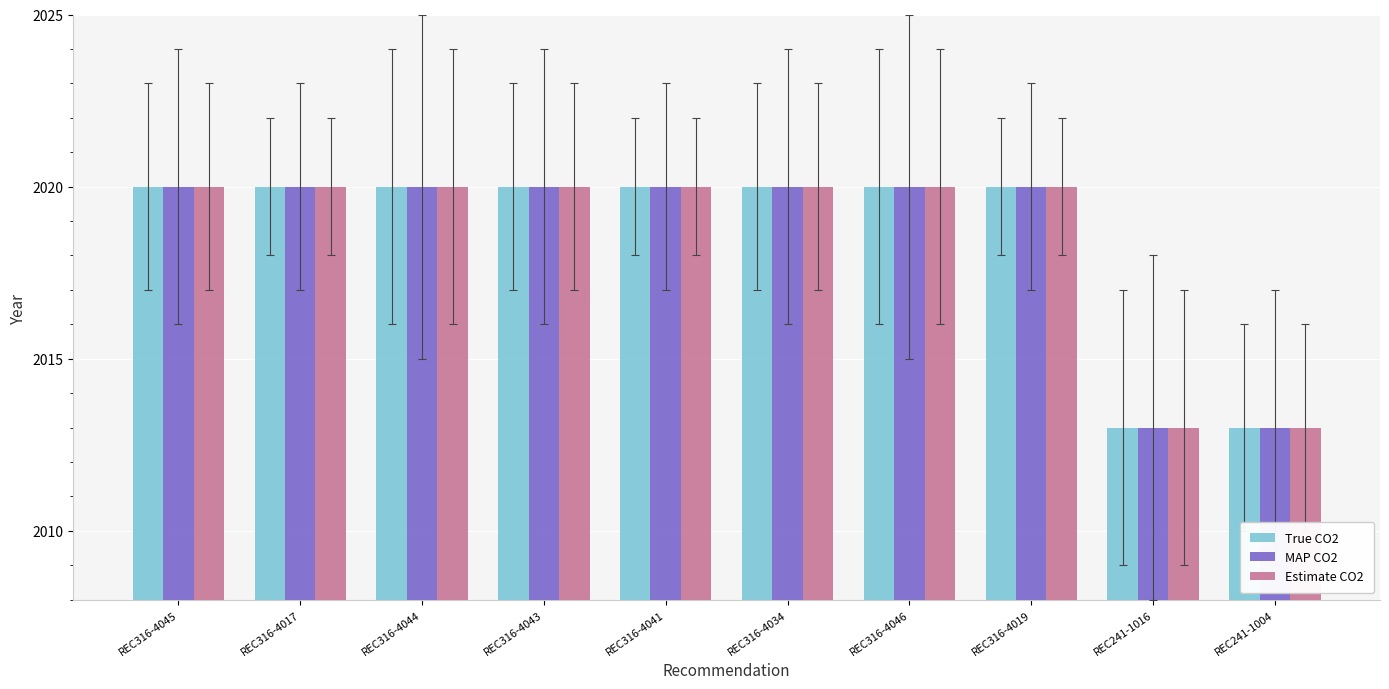

Does the chart contain any negative values?

No